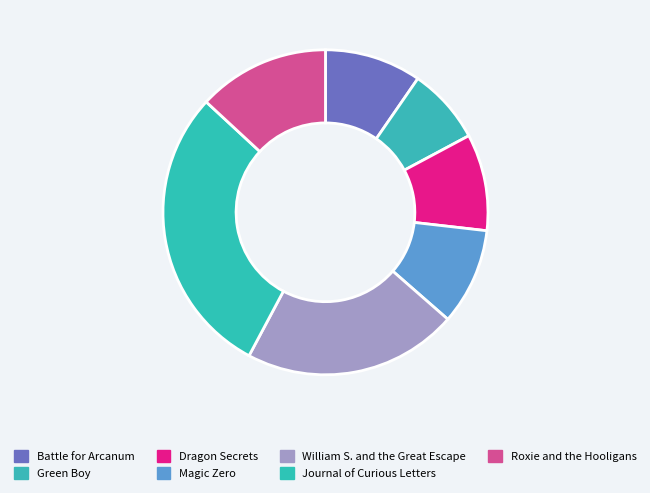

Which category has the smallest portion of the pie?

Green Boy